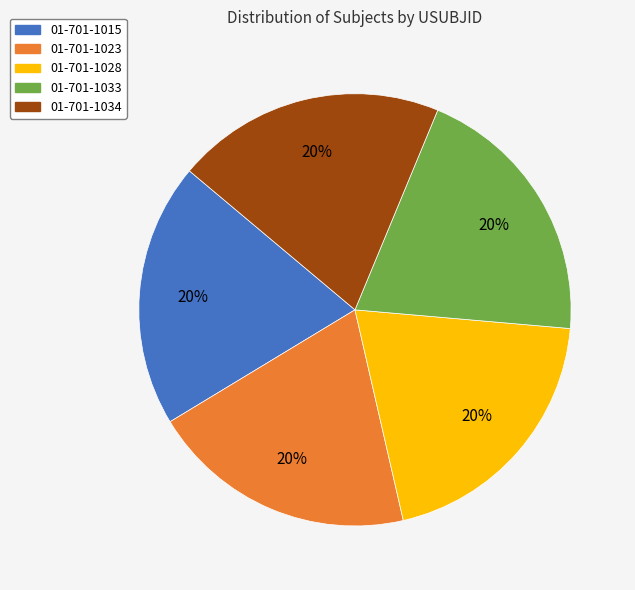

To the nearest percent, what portion does 01-701-1033 represent?

20%